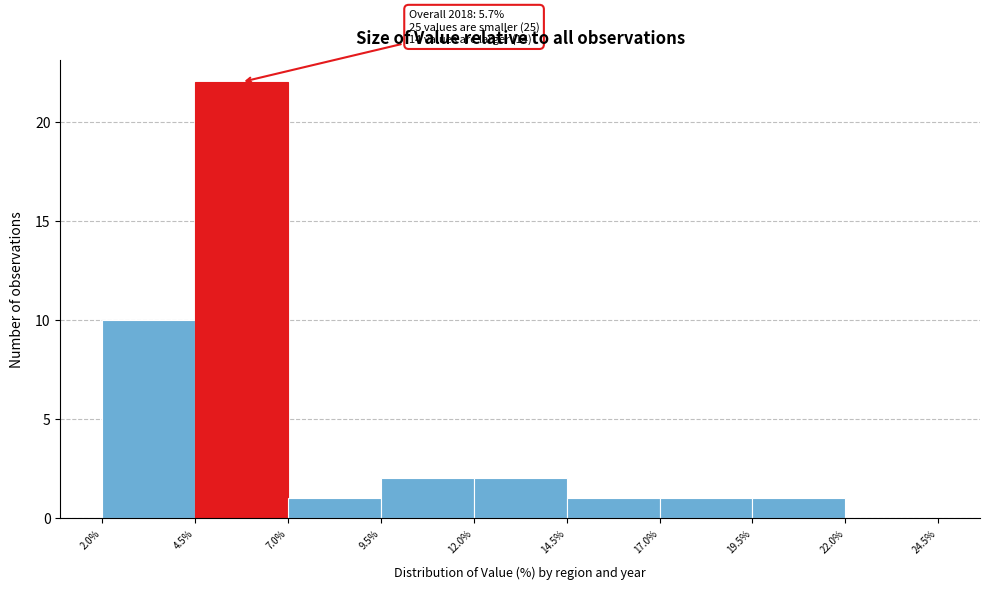

Over which range of the x-axis is the bar tallest?

4.5% to 7.0%